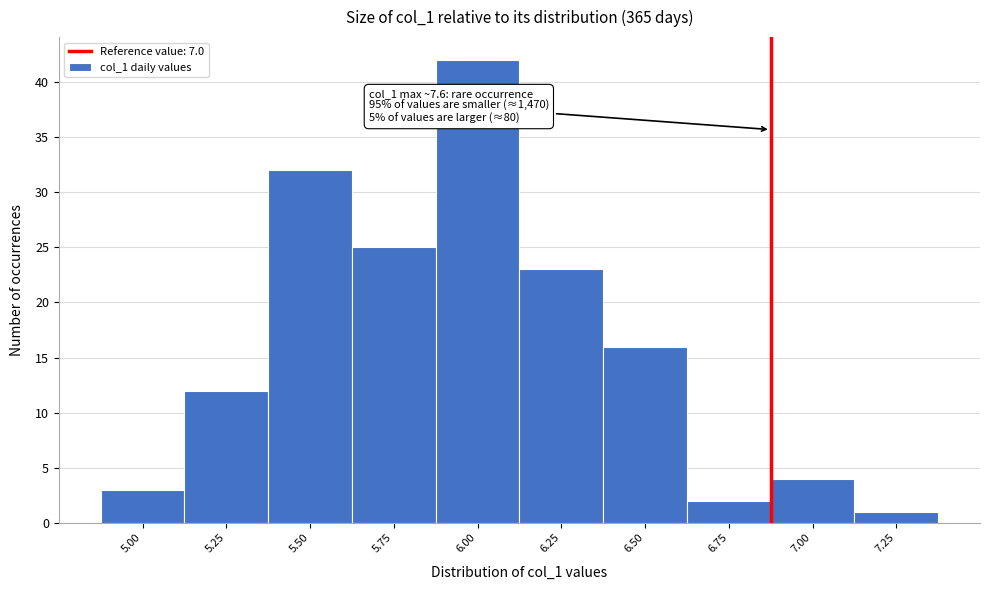

Reading right to left, transcribe all the data shown in this chart.

7.25=1	7.00=4	6.75=2	6.50=16	6.25=23	6.00=42	5.75=25	5.50=32	5.25=12	5.00=3